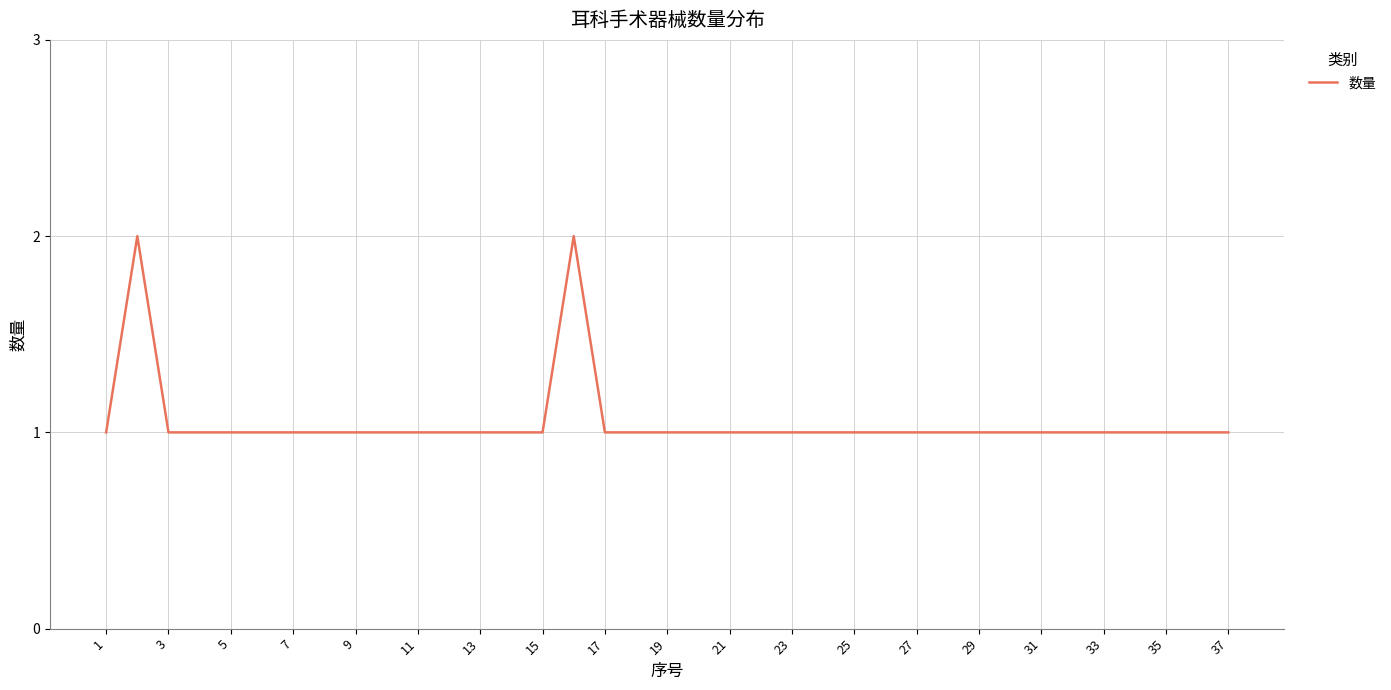

The value at 7 is 1. True or false?

True